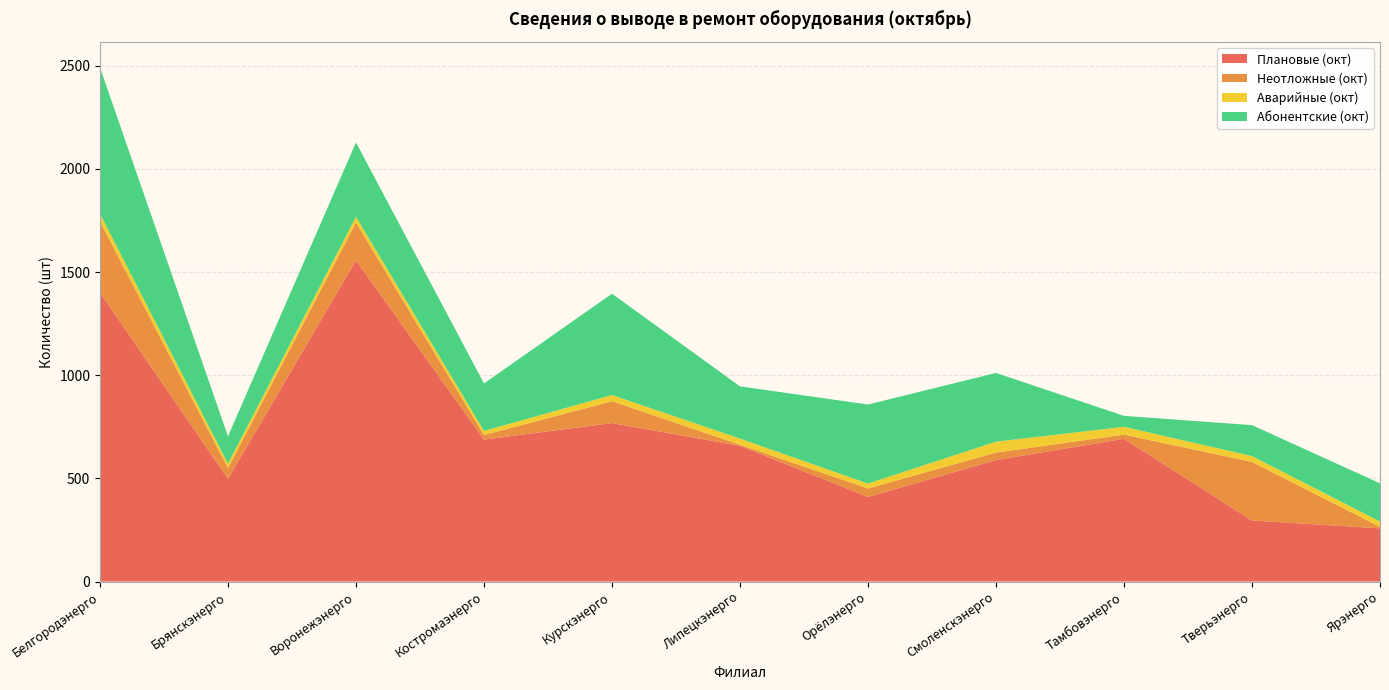

Reading left to right, transcribe all the data shown in this chart.

Плановые (окт): 1401	498	1557	688	768	658	410	589	692	296	258
Неотложные (окт): 344	52	183	22	106	5	41	36	20	284	7
Аварийные (окт): 38	21	28	20	30	30	24	53	38	28	26
Абонентские (окт): 708	133	360	230	491	253	383	333	53	150	185